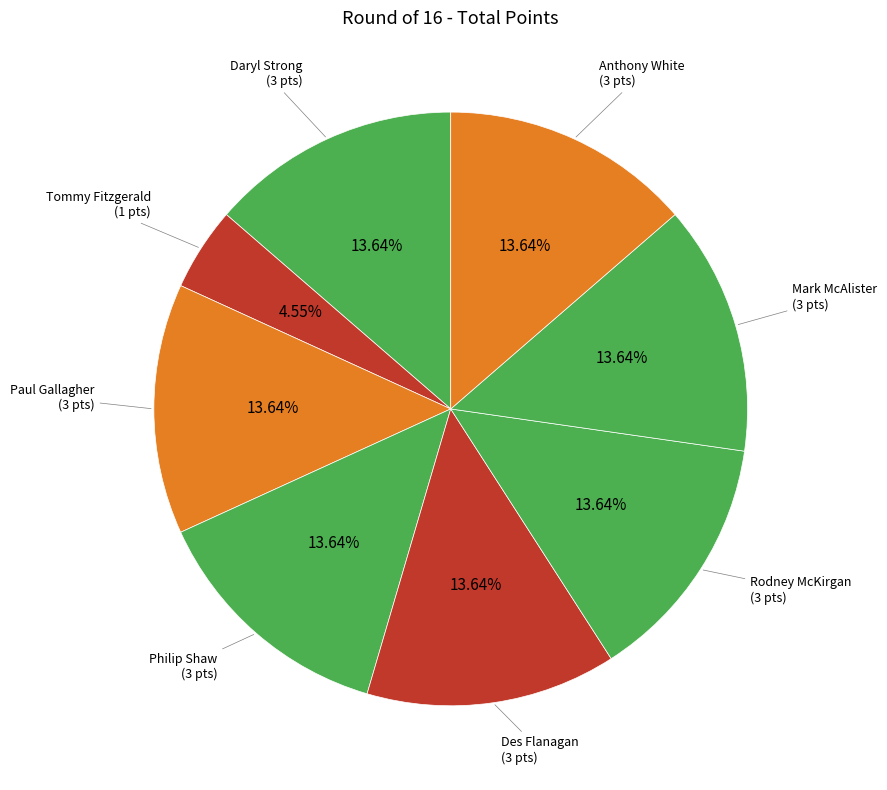

How many segments does this pie chart have?

8